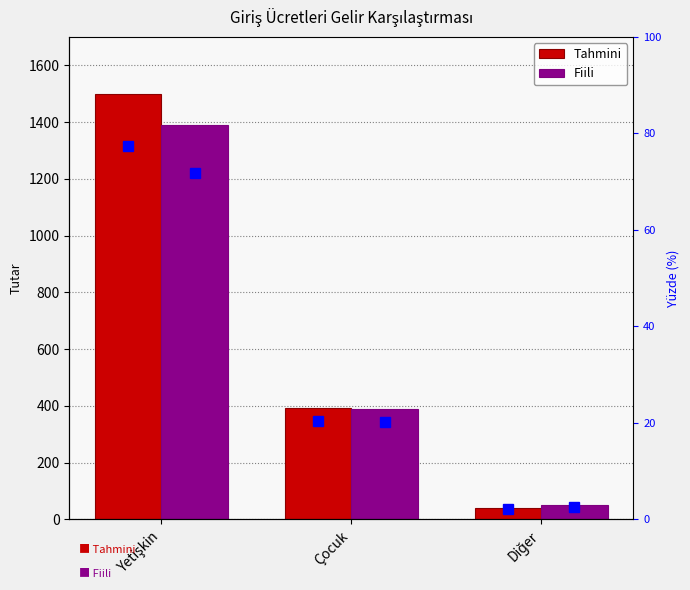

How many bars are there in each group?

2